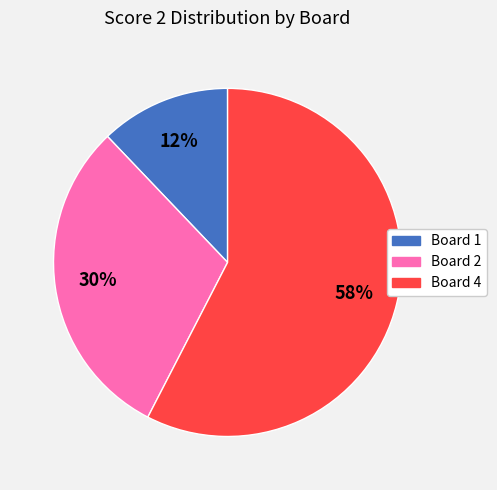

Is there any slice that represents more than half of the pie?

Yes